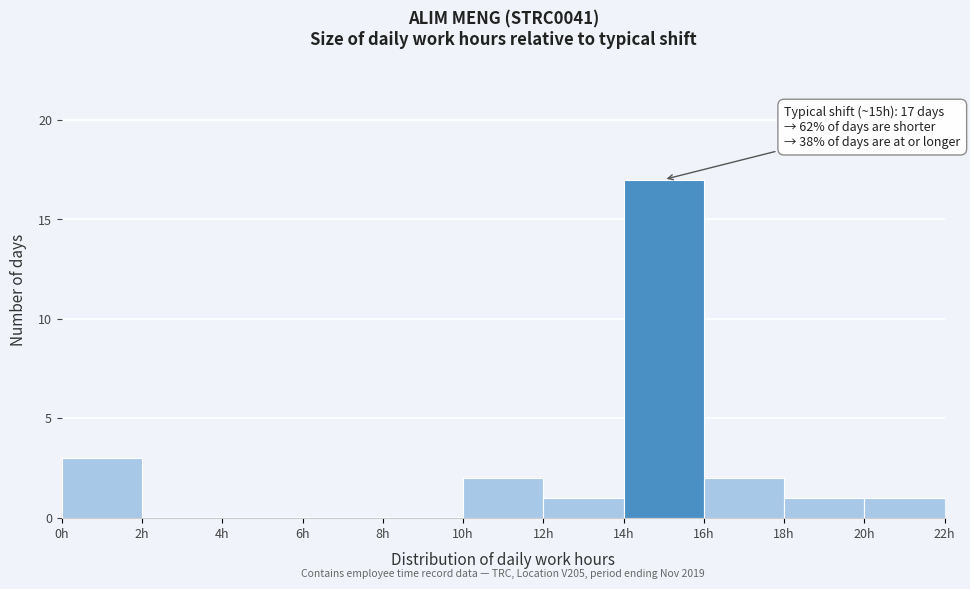

Over which range of the x-axis is the bar tallest?

14 to 16